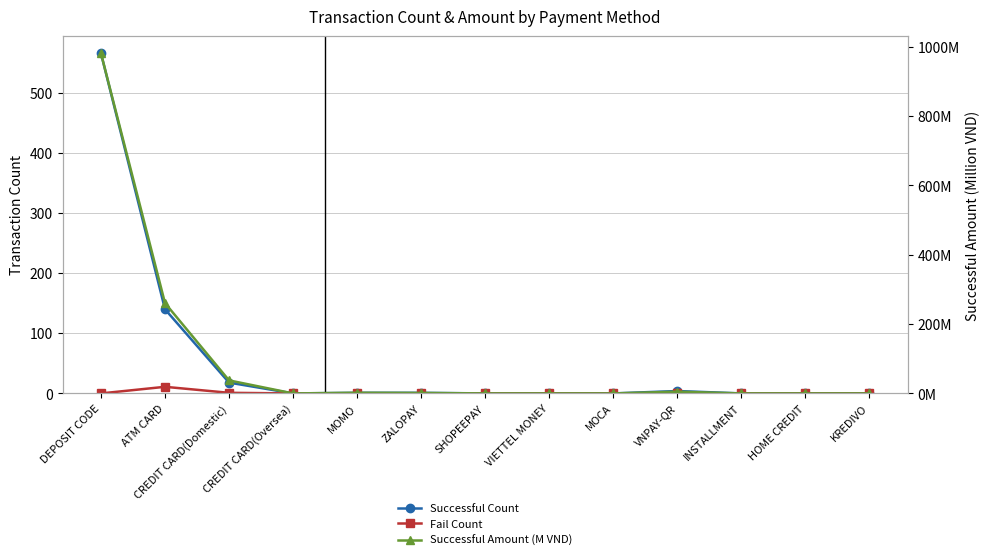

List the series in order of their peak value, lowest first.

Fail Count, Successful Count, Successful Amount (M VND)